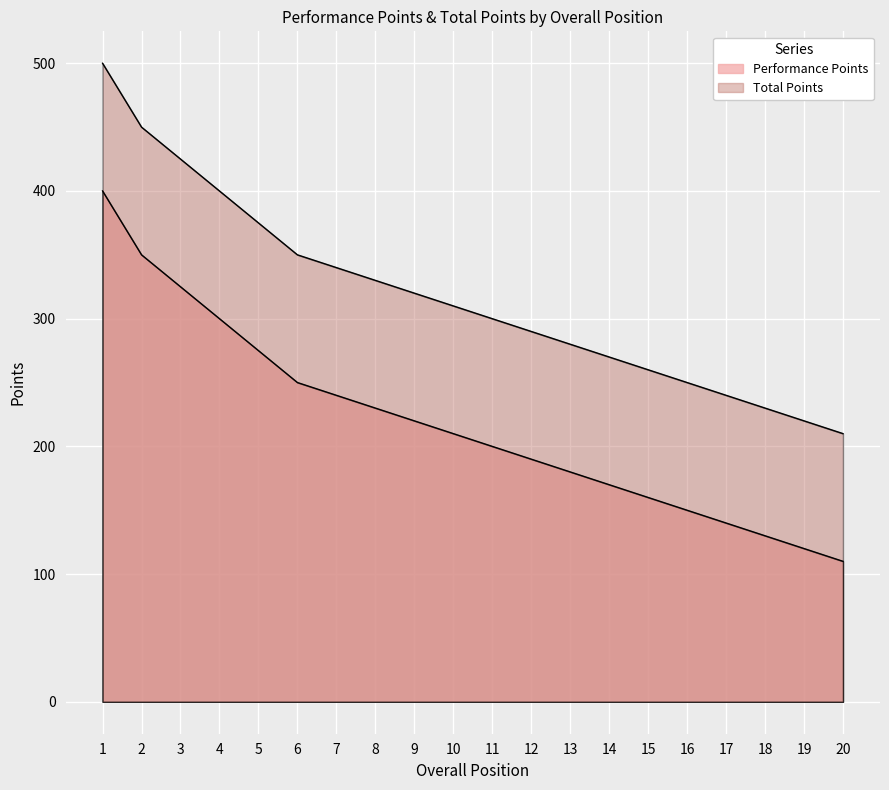

At which category is the sum across all series the highest?

1